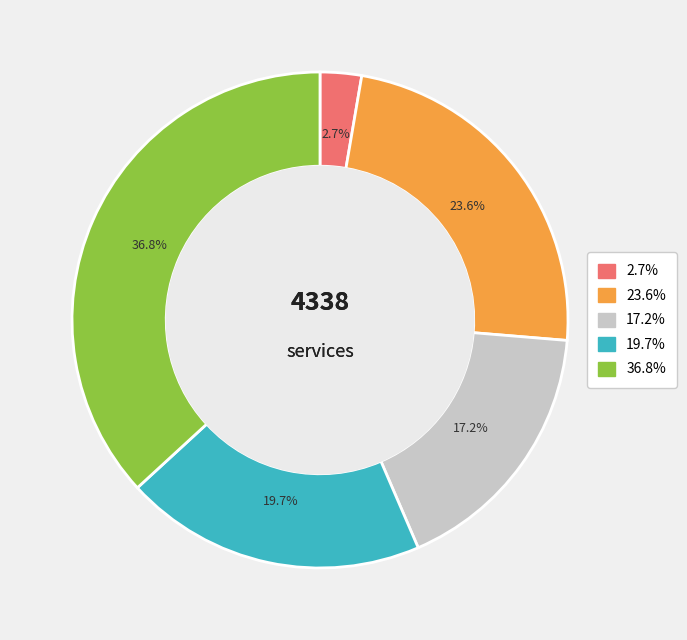

Is there a majority slice in this chart?

No